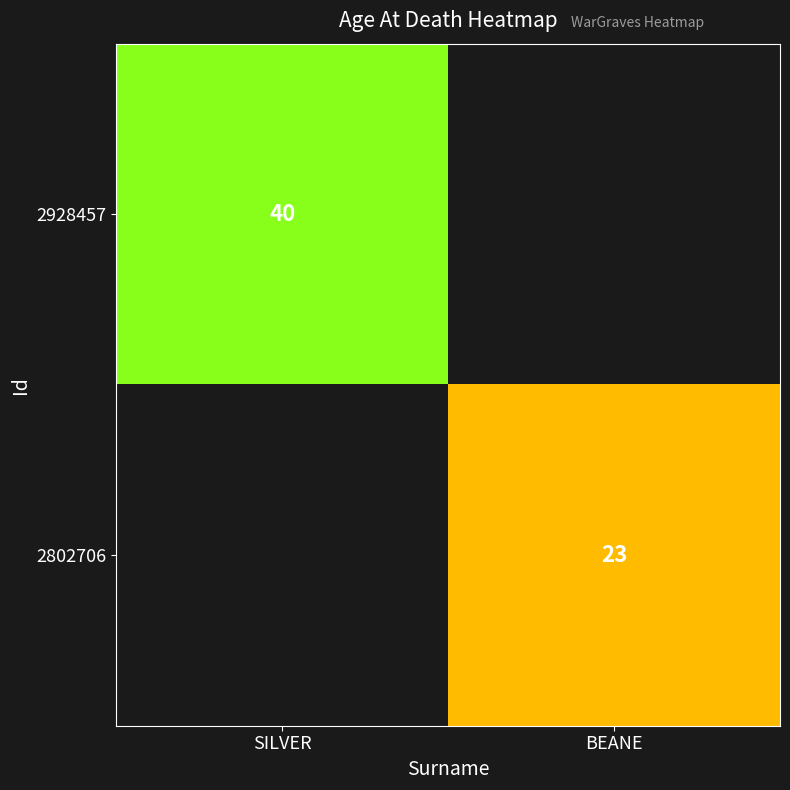

Which has a higher value, BEANE or SILVER?

SILVER